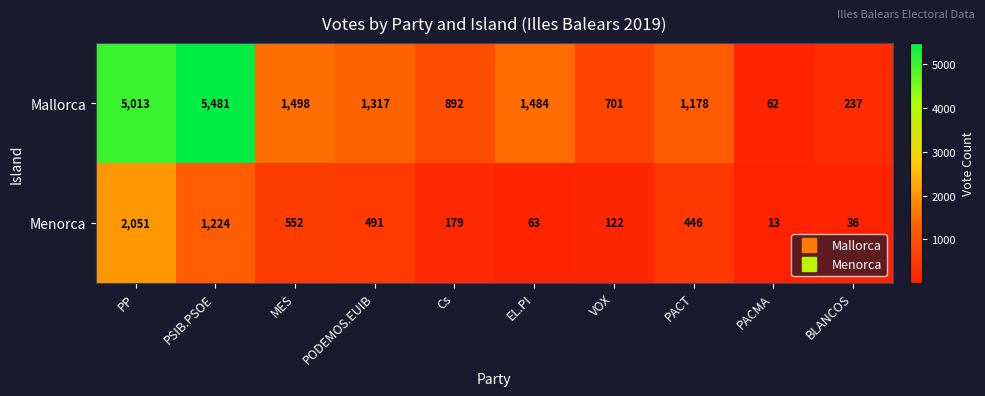

What value does the Menorca series have at PACT, to the nearest 100?

400